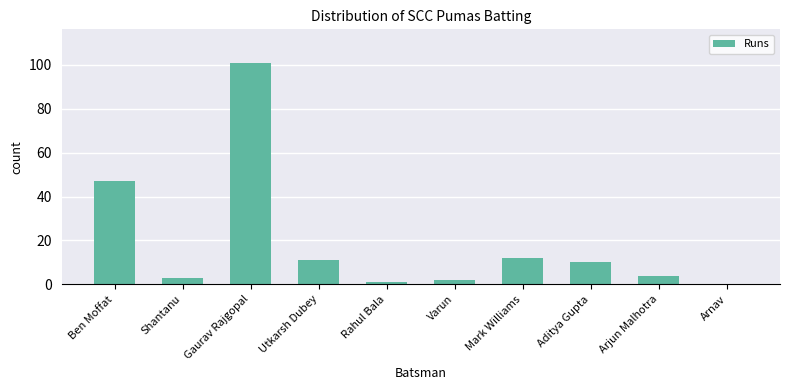

Reading right to left, list all the values displayed in this chart.

0	4	10	12	2	1	11	101	3	47